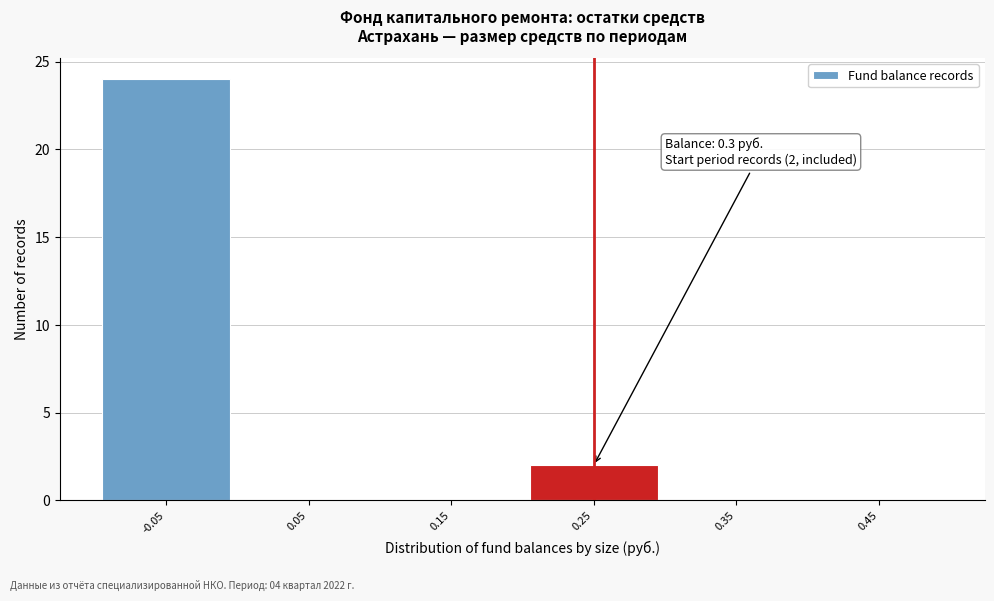

Reading left to right, extract all data points from this chart.

-0.05=24	0.05=0	0.15=0	0.25=2	0.35=0	0.45=0